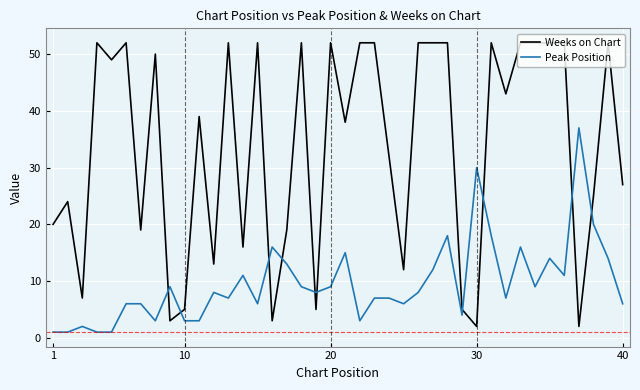

Which series has the widest spread of values?

Weeks on Chart